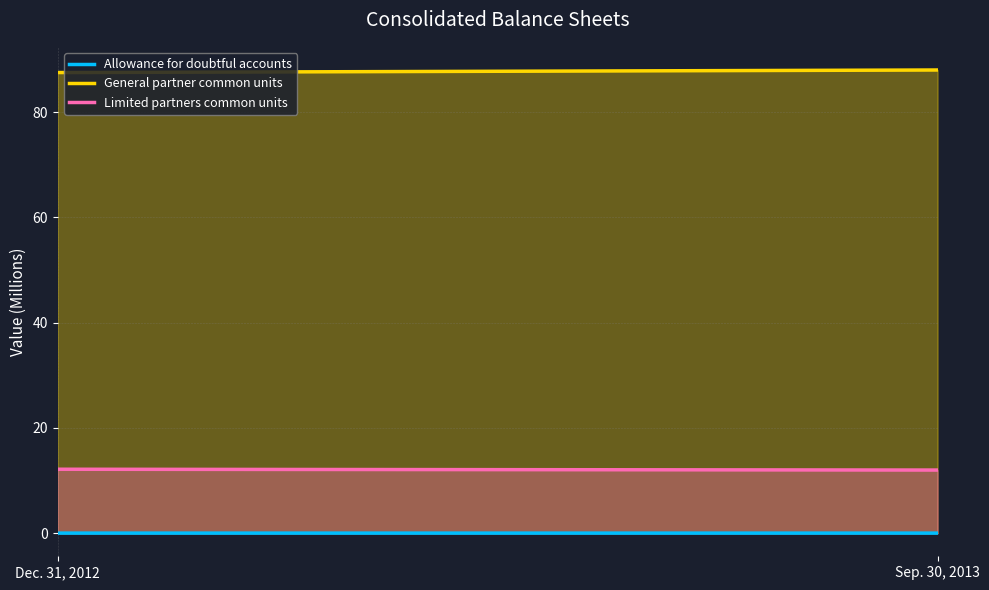

Reading left to right, extract all data points from this chart.

Allowance for doubtful accounts: Dec. 31, 2012=0.0	Sep. 30, 2013=0.0
General partner common units: Dec. 31, 2012=87.5	Sep. 30, 2013=88.0
Limited partners common units: Dec. 31, 2012=12.1	Sep. 30, 2013=12.0